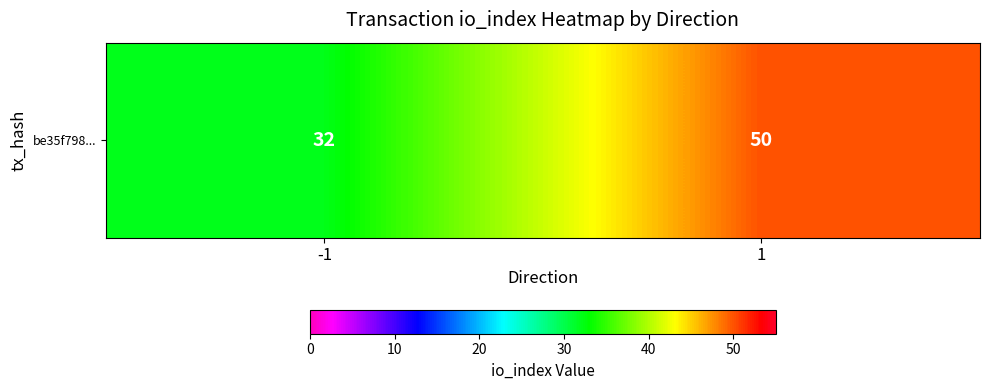

True or false: the data shows 28 at 1.

False